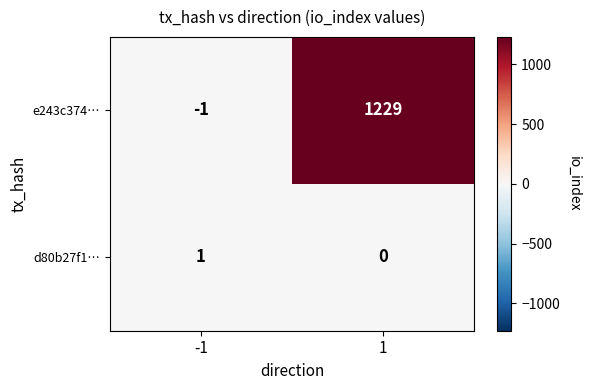

The value of e243c374… at -1 is -1. True or false?

True